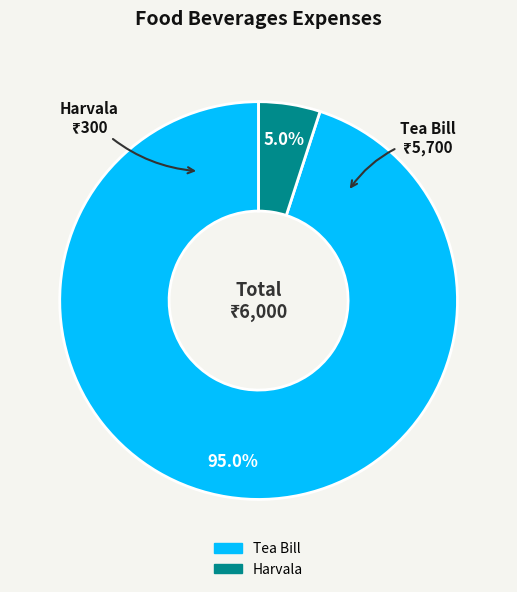

Combined, do Tea Bill and Harvala account for over 50%?

Yes